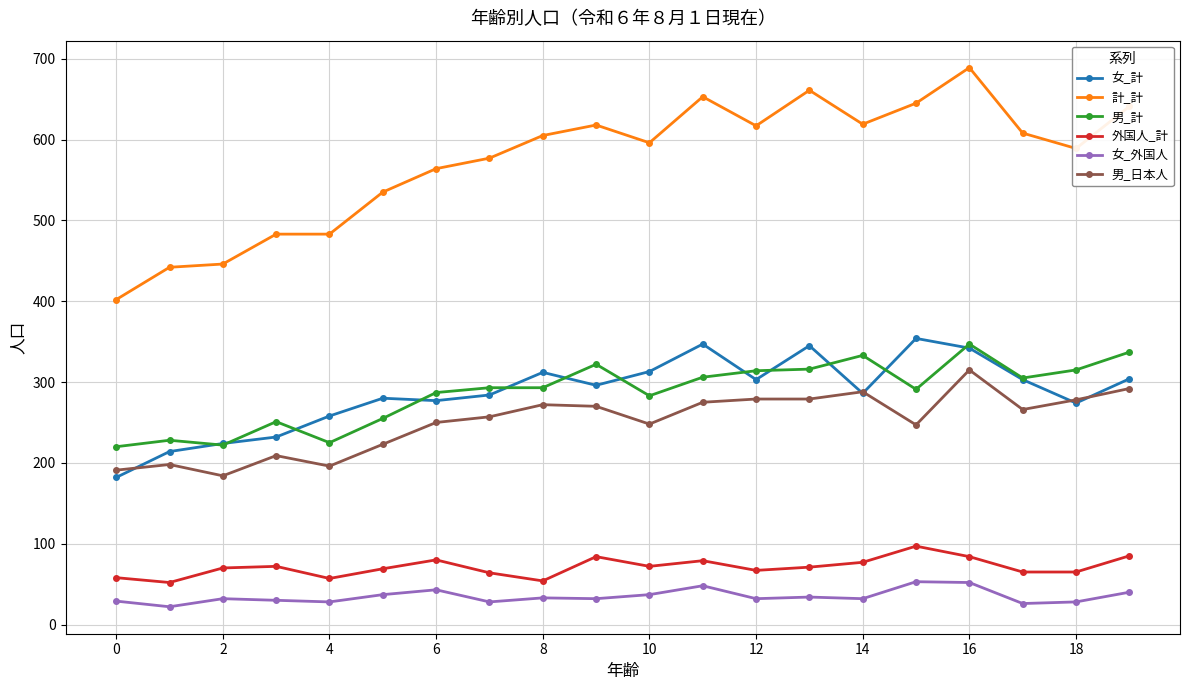

True or false: 計_計 and 女_外国人 intersect in this chart.

False